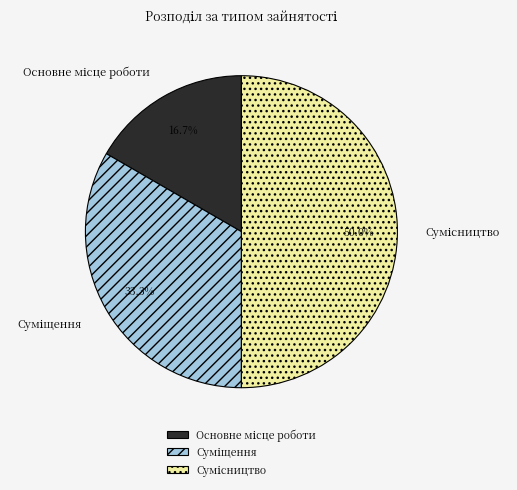

Count the number of slices in the pie.

3